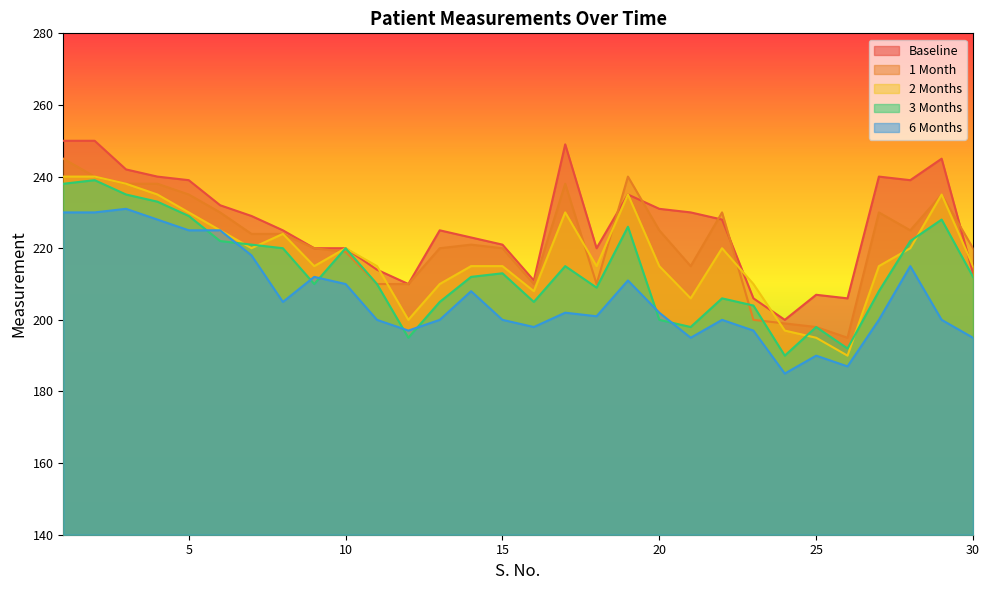

What is the approximate value of Baseline at 14, to the nearest 5?

225